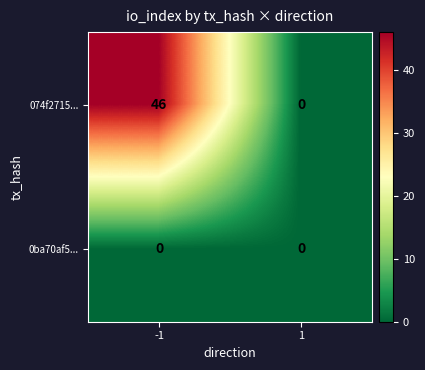

Which series has the largest range (max minus min)?

074f2715...